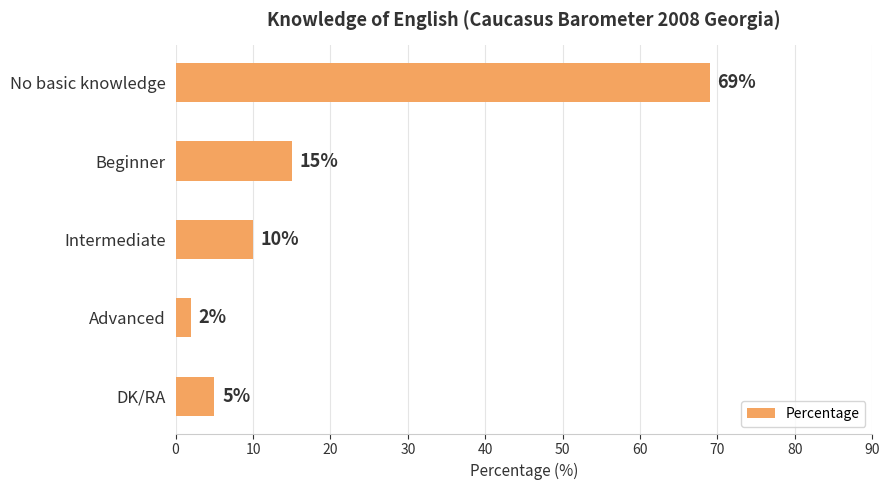

The chart shows a value of 2 at Advanced. True or false?

True